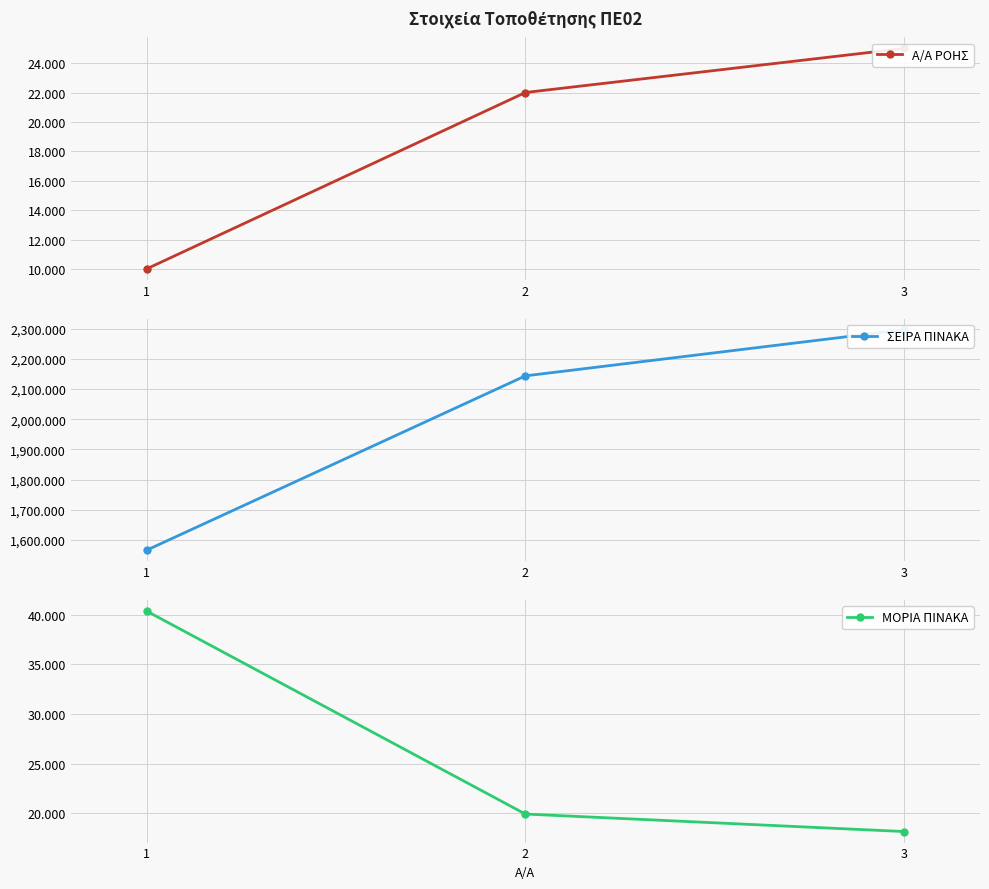

What is the value of the Α/Α ΡΟΗΣ point at the 1st from the left?

10.0